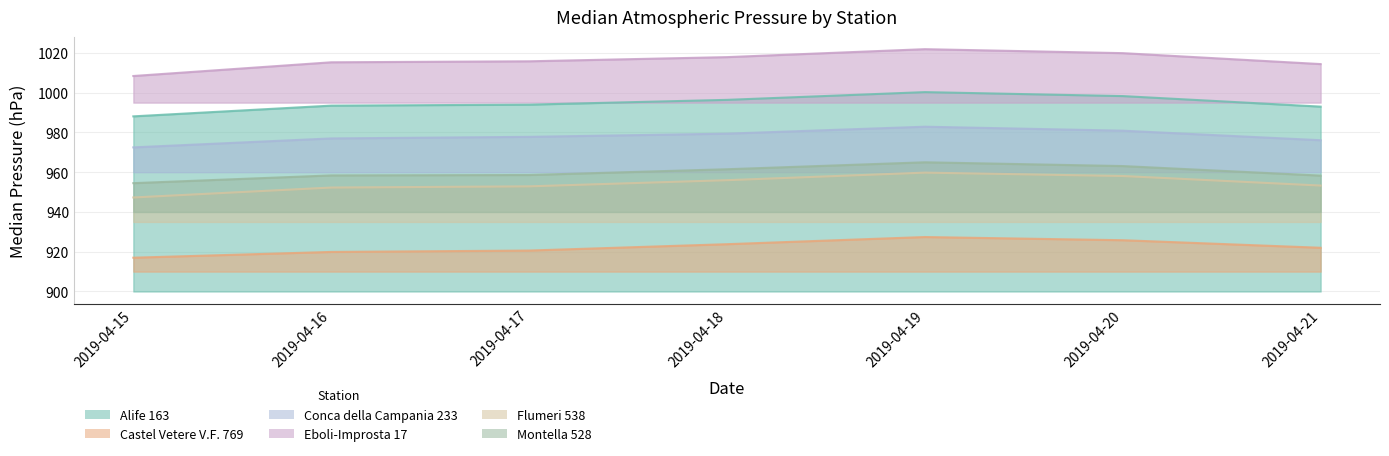

At which category is the sum across all series the highest?

2019-04-19